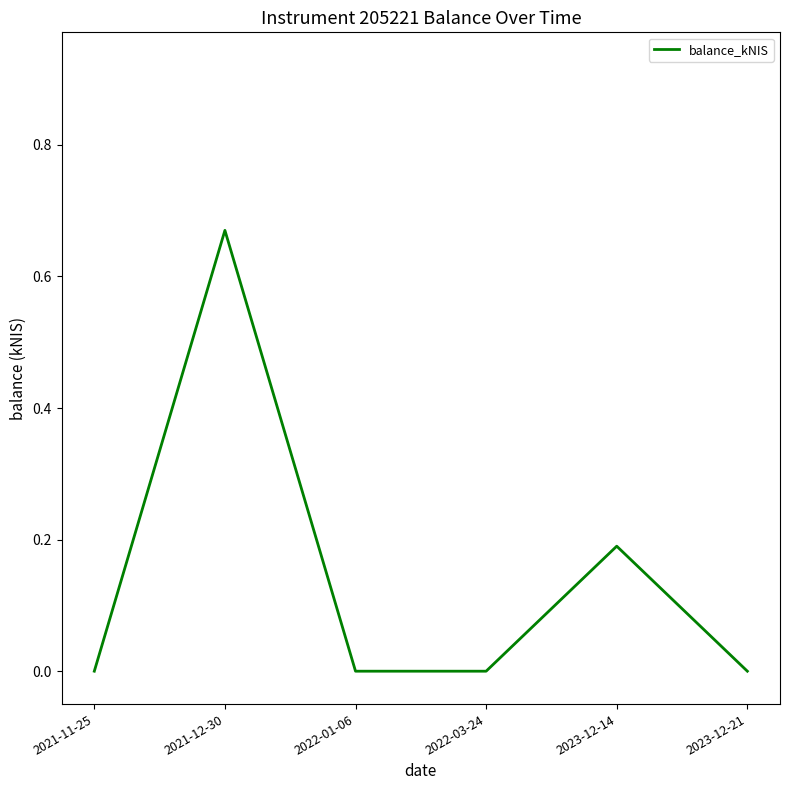

True or false: there are more than 2 points higher than both neighbors.

False